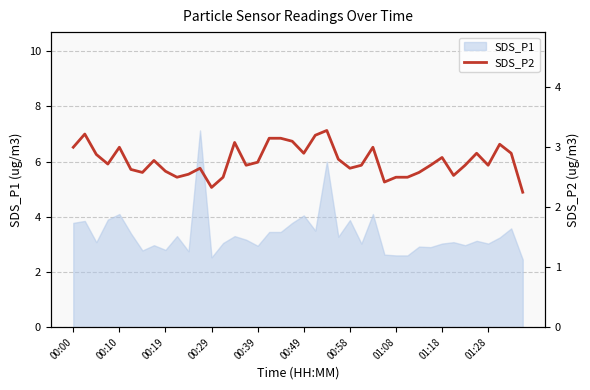

True or false: SDS_P1 has a value of 3.0 at 01:28.

True